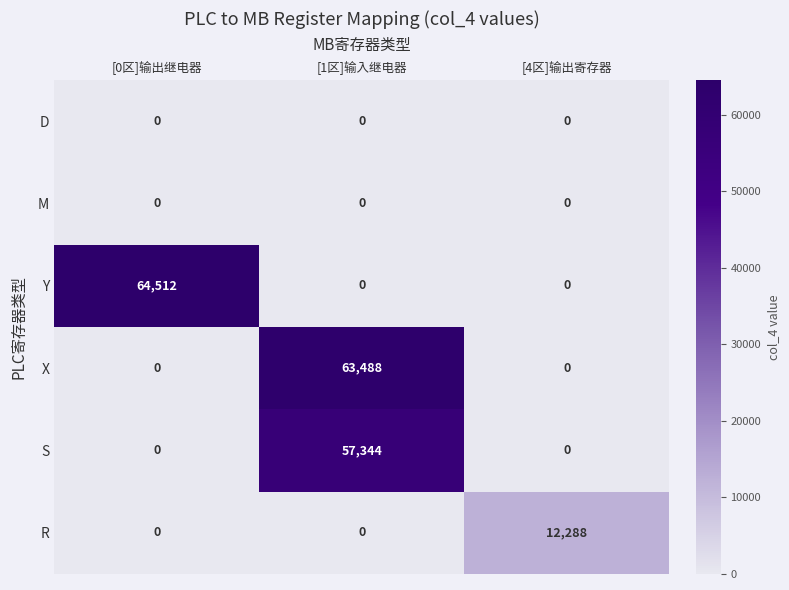

True or false: Y has a value of 64512 at [0区]输出继电器.

True